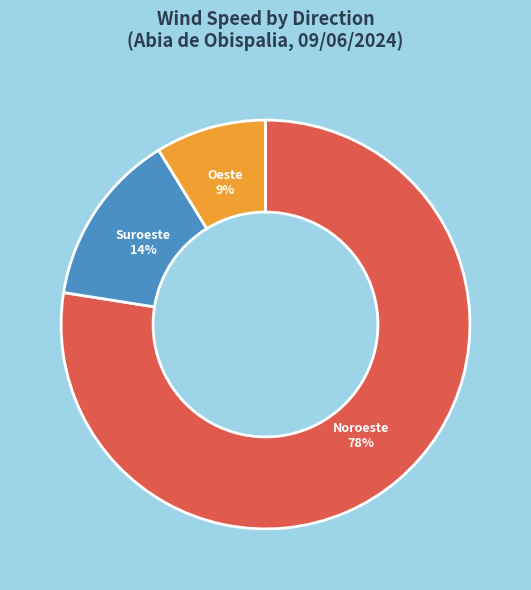

Approximately how many times larger is the value at Suroeste compared to Oeste?

1.6